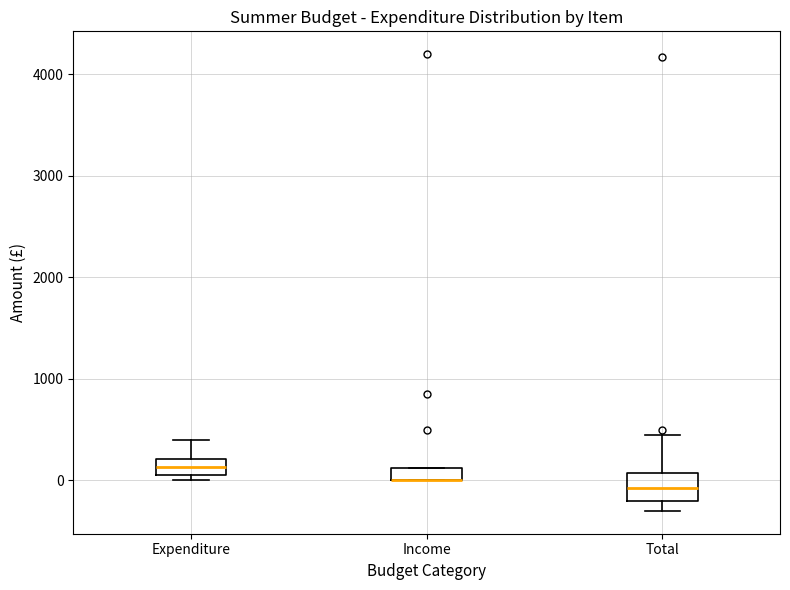

Where is the upper edge of the box for Income on the y-axis? The values are not printed on the chart, so give them approximately, as read against the axis.

100